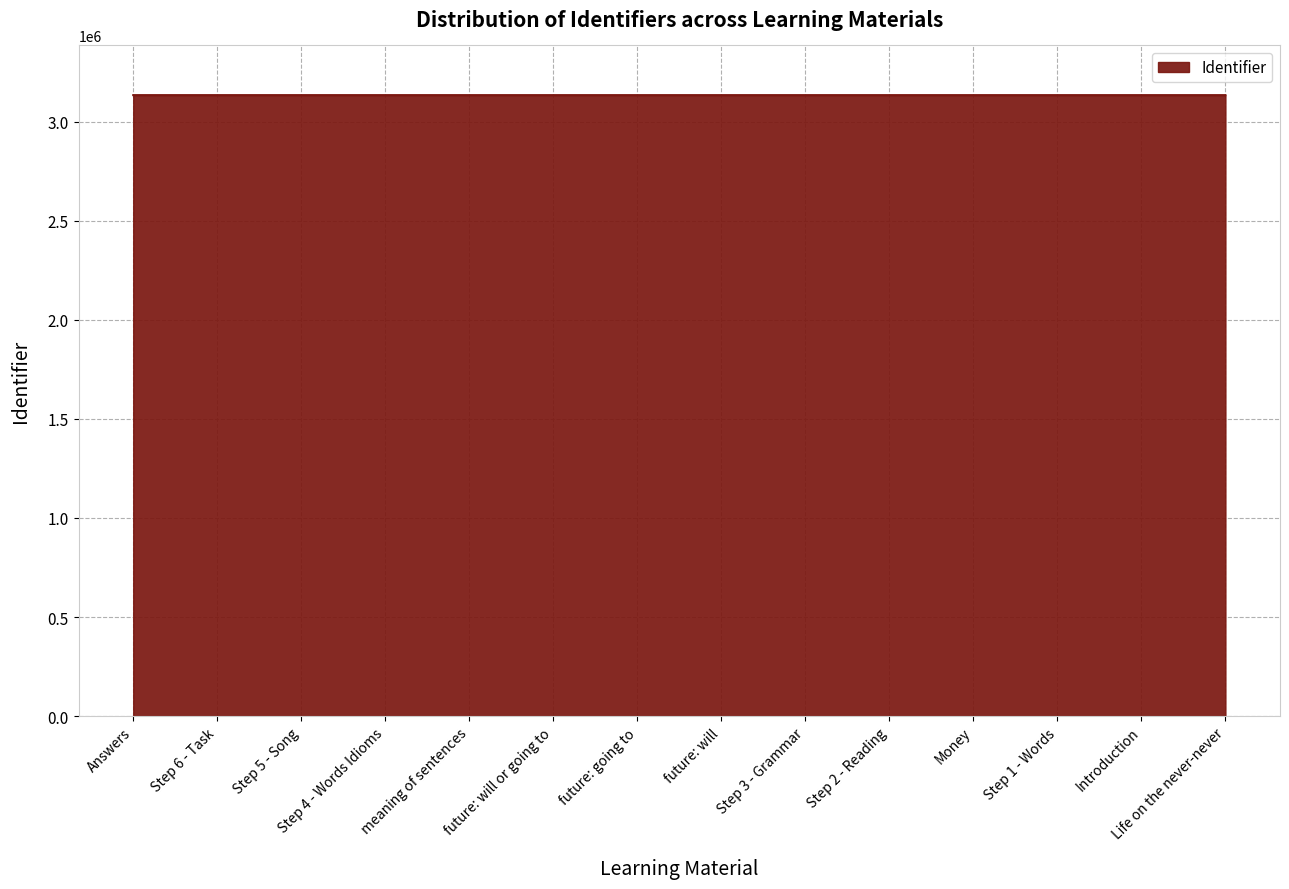

Approximately how many times larger is the value at Introduction compared to Step 2 - Reading?

1.0